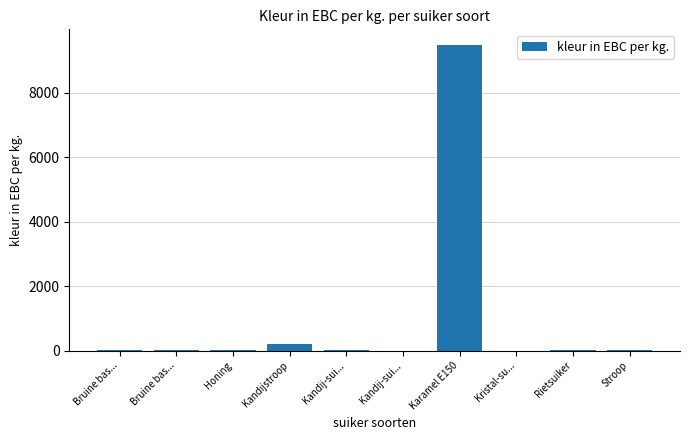

Reading left to right, extract all data points from this chart.

30.0	10.0	2.0	200.0	30.0	0.1	9500.0	0.1	6.0	30.0